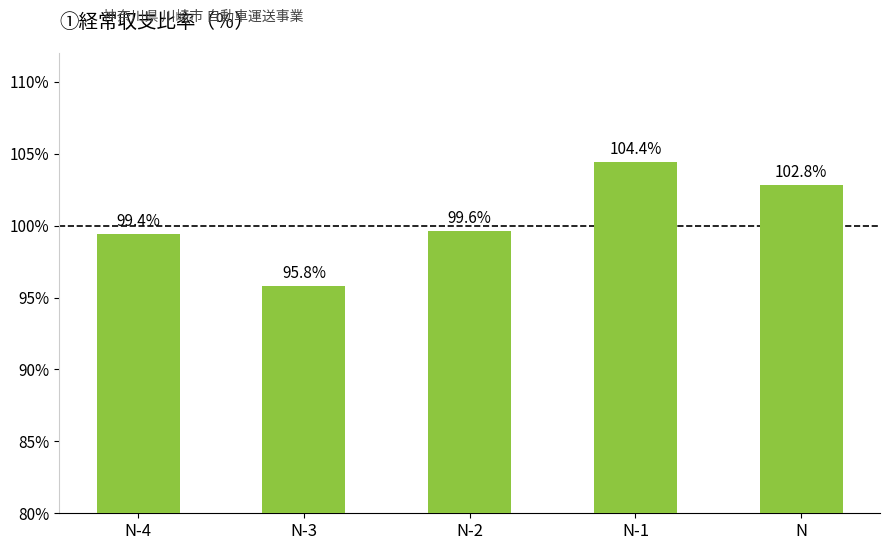

The chart shows a value of 95.8 at N-3. True or false?

True